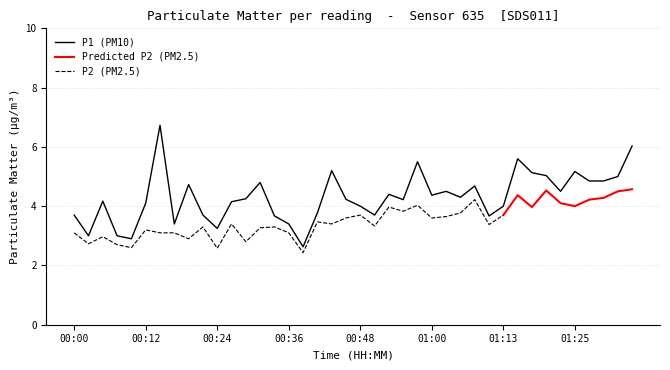

What is the label of the 30th point from the left?

01:10